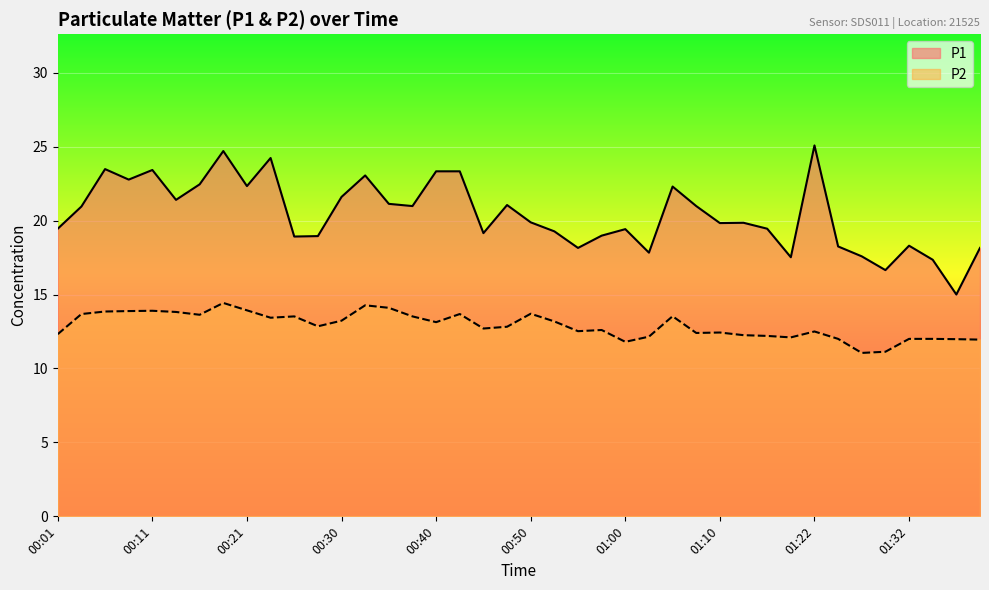

What is the value of the P2 point at the 19th from the left?

12.7